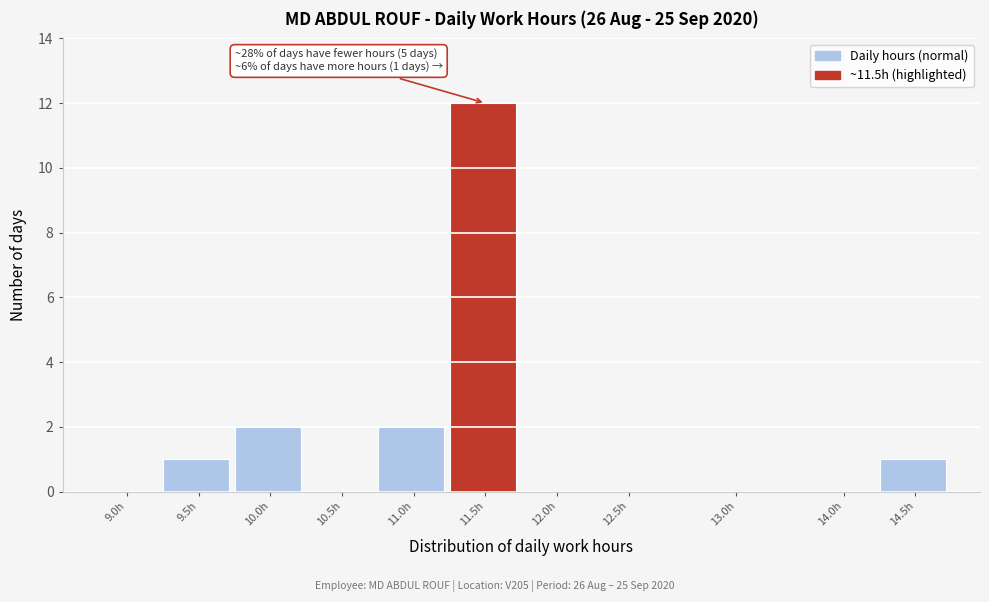

Reading right to left, transcribe all the data shown in this chart.

14.5h=1	14.0h=0	13.0h=0	12.5h=0	12.0h=0	11.5h=12	11.0h=2	10.5h=0	10.0h=2	9.5h=1	9.0h=0